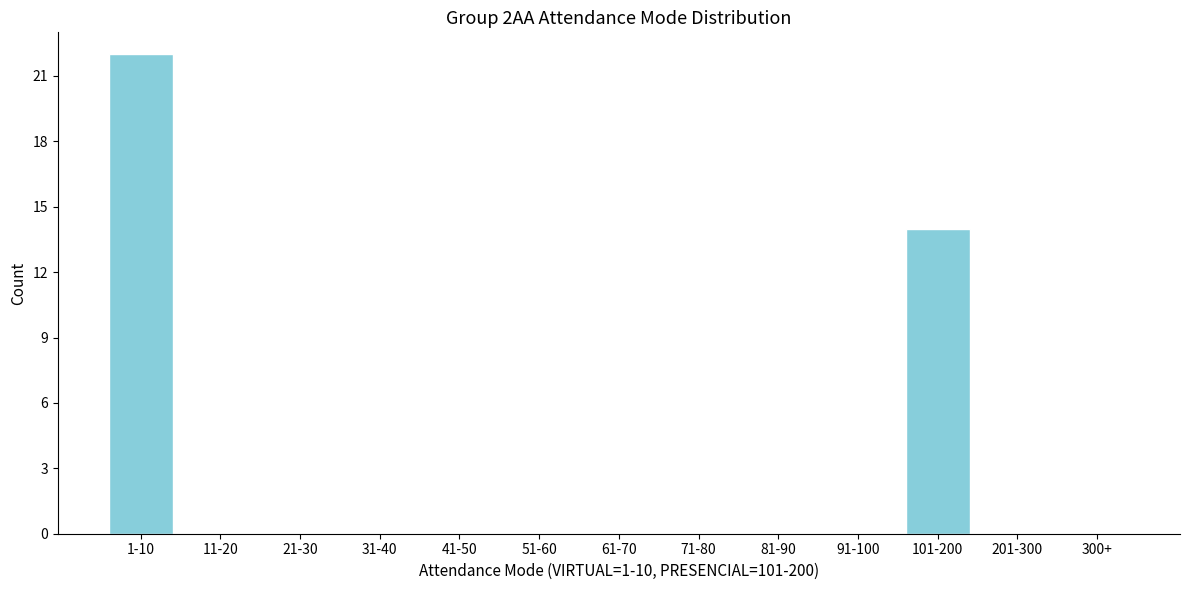

Reading left to right, extract all data points from this chart.

1-10=22	11-20=0	21-30=0	31-40=0	41-50=0	51-60=0	61-70=0	71-80=0	81-90=0	91-100=0	101-200=14	201-300=0	300+=0